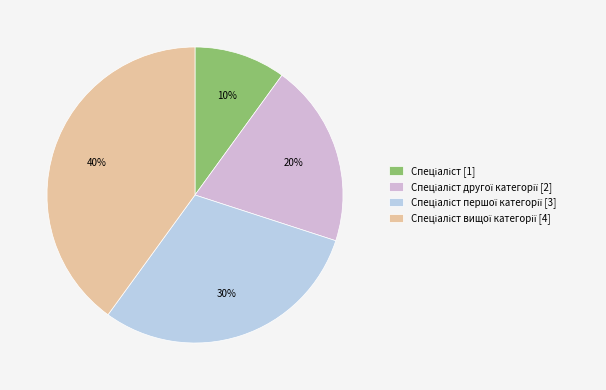

To the nearest percent, what is the difference between the largest and smallest slice percentages?

30%